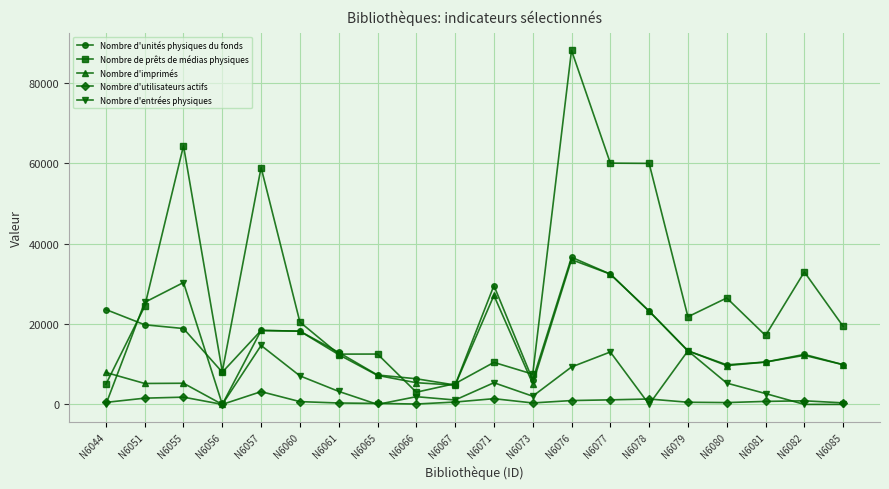

Which category has the highest value in the Nombre de prêts de médias physiques series?

N6076